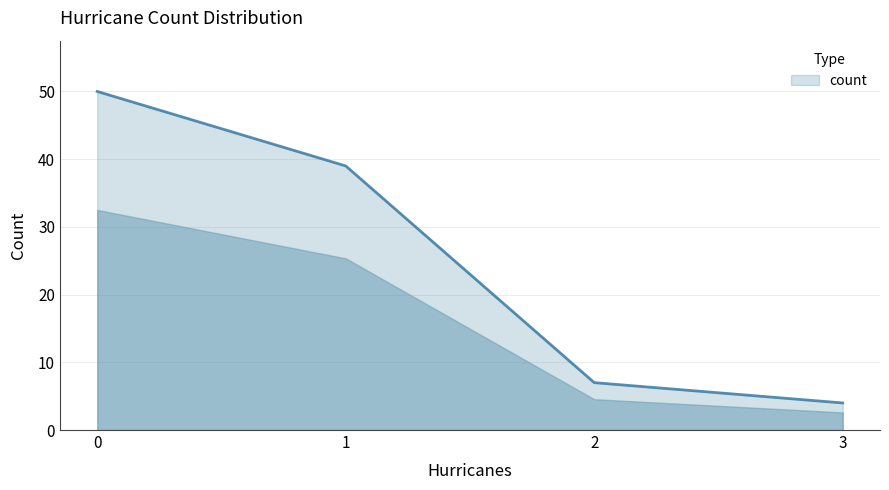

Does the chart have visible grid lines?

Yes